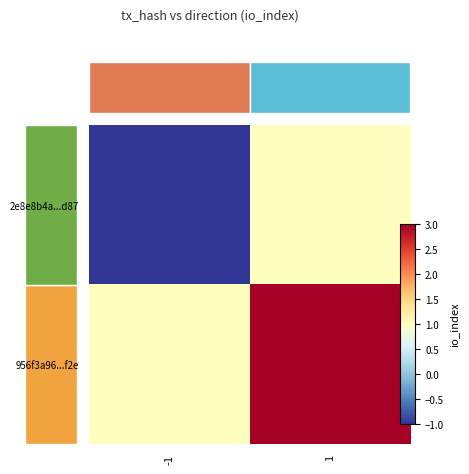

List the series in order of their peak value, lowest first.

2e8e8b4a...d87, 956f3a96...f2e